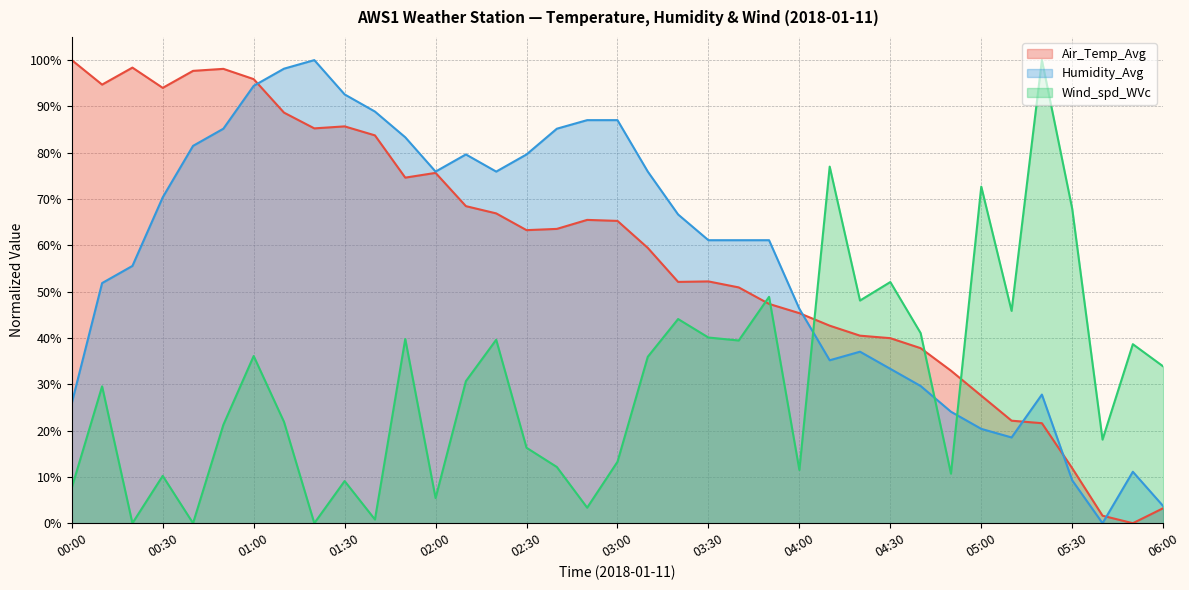

Where does the Wind_spd_WVc series first go above 30?

01:00